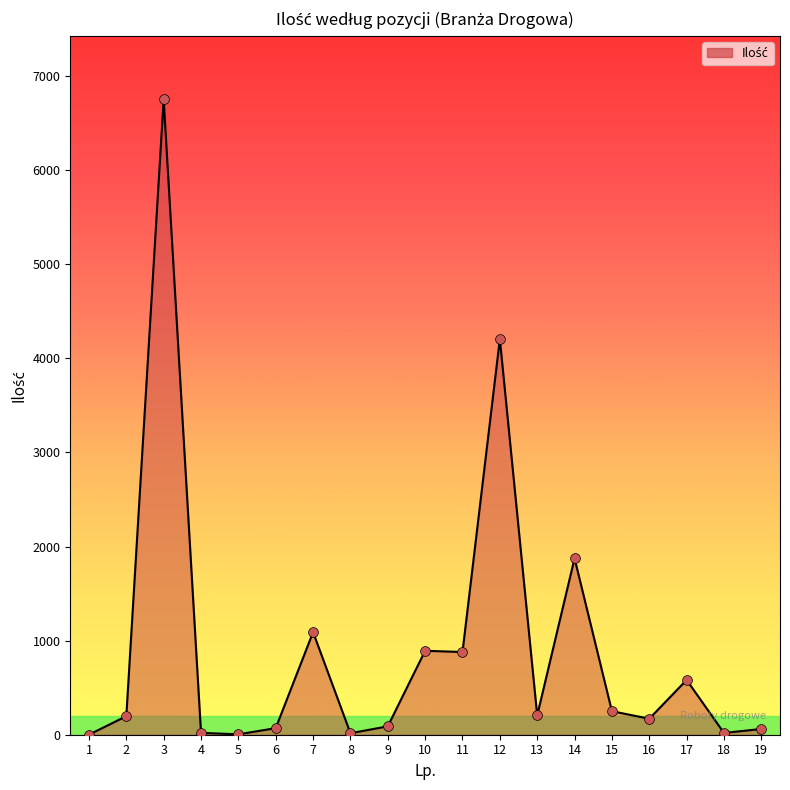

What is the change in value from 1 to 7?

+1089.4